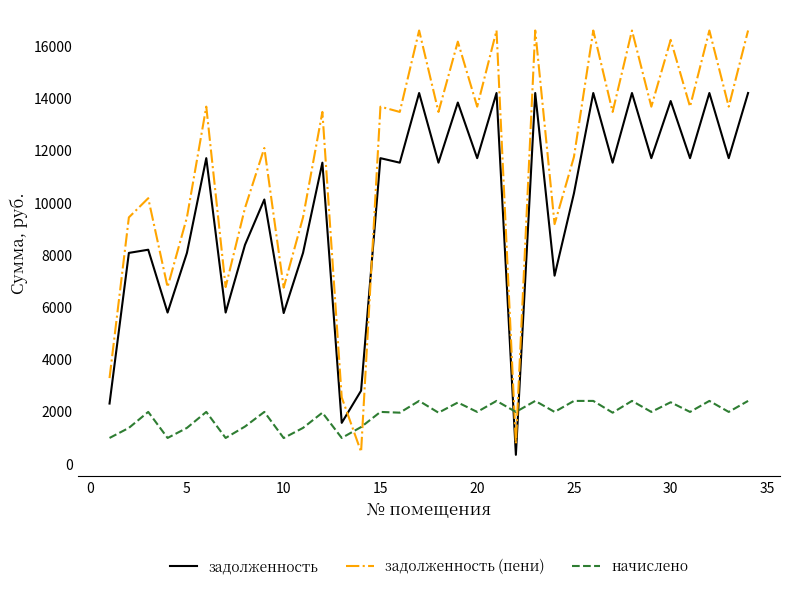

Rank the series by their average value, from lowest to highest.

начислено, задолженность, задолженность (пени)